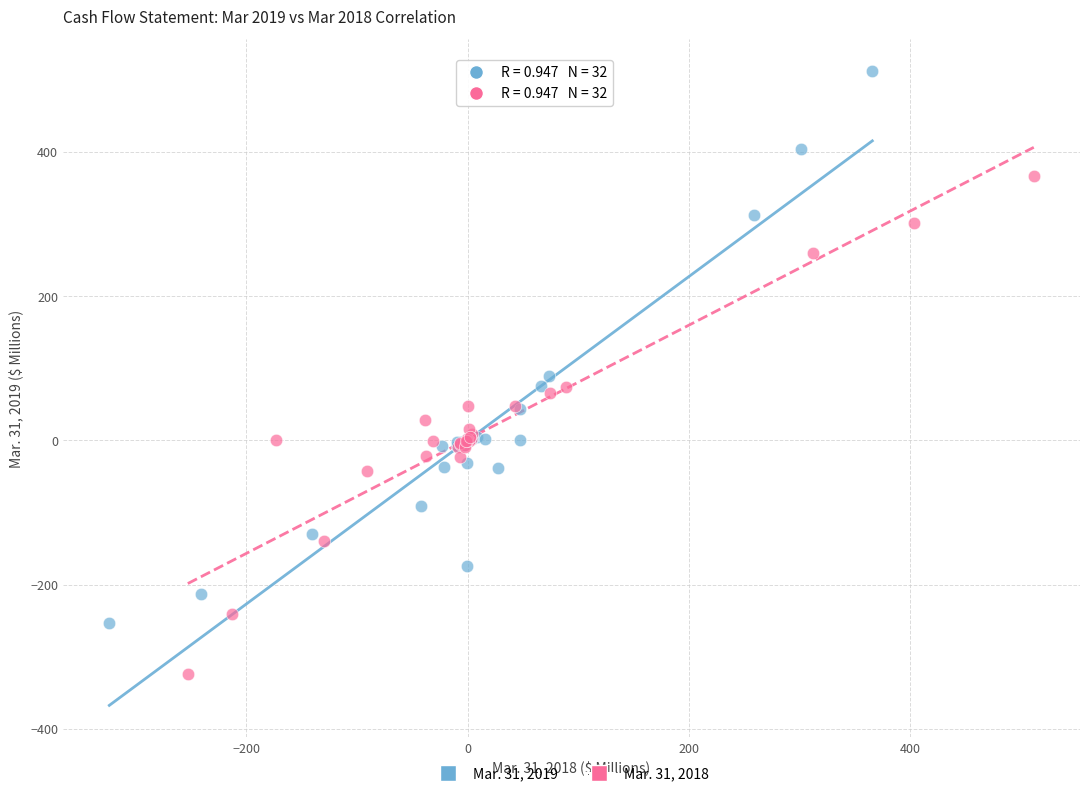

Which series contains the highest Y value?

Mar. 31, 2019